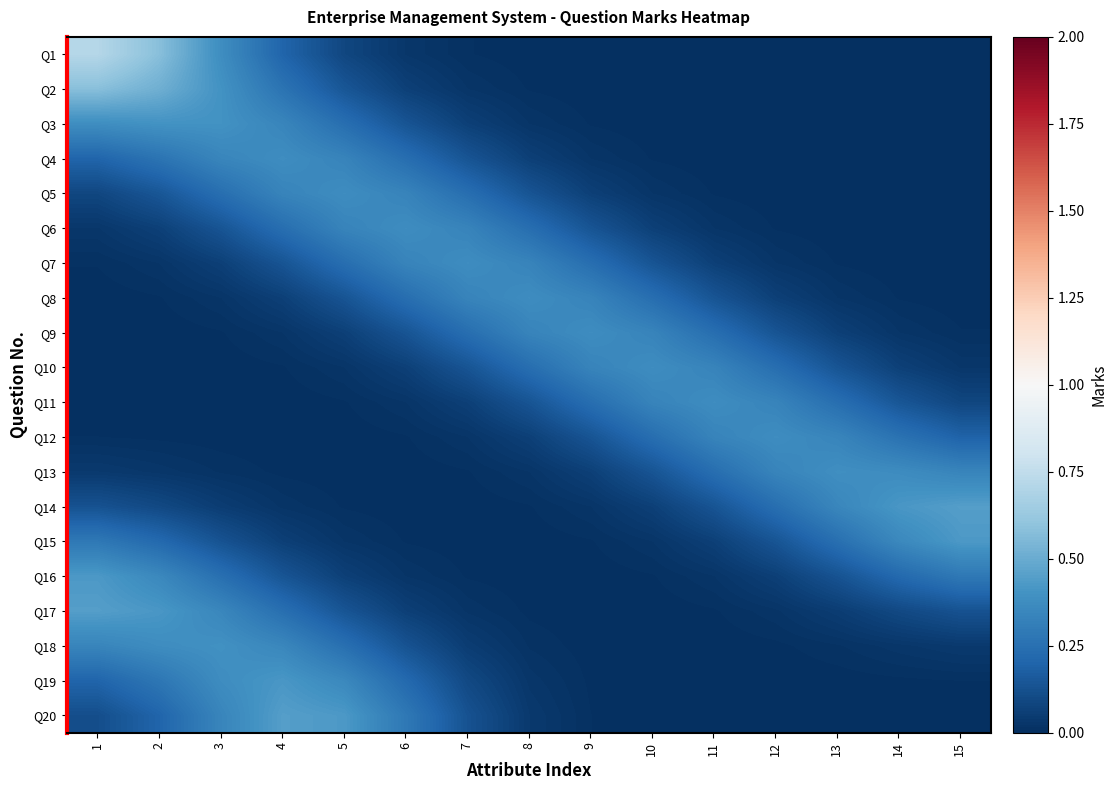

Reading right to left, list all the values displayed in this chart.

Q1: 15=0.0	14=0.0	13=0.0	12=0.0	11=0.0	10=0.0	9=0.0	8=0.0	7=0.0	6=0.0	5=0.1	4=0.2	3=0.4	2=0.6	1=0.7
Q2: 15=0.0	14=0.0	13=0.0	12=0.0	11=0.0	10=0.0	9=0.0	8=0.0	7=0.0	6=0.1	5=0.1	4=0.3	3=0.4	2=0.5	1=0.6
Q3: 15=0.0	14=0.0	13=0.0	12=0.0	11=0.0	10=0.0	9=0.0	8=0.0	7=0.1	6=0.1	5=0.2	4=0.3	3=0.4	2=0.4	1=0.4
Q4: 15=0.0	14=0.0	13=0.0	12=0.0	11=0.0	10=0.0	9=0.0	8=0.1	7=0.1	6=0.2	5=0.3	4=0.4	3=0.3	2=0.3	1=0.2
Q5: 15=0.0	14=0.0	13=0.0	12=0.0	11=0.0	10=0.0	9=0.1	8=0.1	7=0.2	6=0.3	5=0.4	4=0.3	3=0.2	2=0.1	1=0.1
Q6: 15=0.0	14=0.0	13=0.0	12=0.0	11=0.0	10=0.1	9=0.1	8=0.2	7=0.3	6=0.4	5=0.3	4=0.2	3=0.1	2=0.1	1=0.0
Q7: 15=0.0	14=0.0	13=0.0	12=0.0	11=0.1	10=0.1	9=0.2	8=0.3	7=0.4	6=0.3	5=0.2	4=0.1	3=0.1	2=0.0	1=0.0
Q8: 15=0.0	14=0.0	13=0.0	12=0.1	11=0.1	10=0.2	9=0.3	8=0.4	7=0.3	6=0.2	5=0.1	4=0.1	3=0.0	2=0.0	1=0.0
Q9: 15=0.0	14=0.0	13=0.1	12=0.1	11=0.2	10=0.3	9=0.4	8=0.3	7=0.2	6=0.1	5=0.1	4=0.0	3=0.0	2=0.0	1=0.0
Q10: 15=0.0	14=0.1	13=0.1	12=0.2	11=0.3	10=0.4	9=0.3	8=0.2	7=0.1	6=0.1	5=0.0	4=0.0	3=0.0	2=0.0	1=0.0
Q11: 15=0.1	14=0.1	13=0.2	12=0.3	11=0.4	10=0.3	9=0.2	8=0.1	7=0.1	6=0.0	5=0.0	4=0.0	3=0.0	2=0.0	1=0.0
Q12: 15=0.2	14=0.3	13=0.3	12=0.4	11=0.3	10=0.2	9=0.1	8=0.1	7=0.0	6=0.0	5=0.0	4=0.0	3=0.0	2=0.0	1=0.0
Q13: 15=0.3	14=0.4	13=0.4	12=0.3	11=0.2	10=0.1	9=0.1	8=0.0	7=0.0	6=0.0	5=0.0	4=0.0	3=0.0	2=0.0	1=0.0
Q14: 15=0.4	14=0.4	13=0.3	12=0.2	11=0.1	10=0.1	9=0.0	8=0.0	7=0.0	6=0.0	5=0.0	4=0.0	3=0.1	2=0.1	1=0.1
Q15: 15=0.4	14=0.4	13=0.2	12=0.1	11=0.1	10=0.0	9=0.0	8=0.0	7=0.0	6=0.0	5=0.0	4=0.1	3=0.1	2=0.2	1=0.3
Q16: 15=0.3	14=0.2	13=0.1	12=0.1	11=0.0	10=0.0	9=0.0	8=0.0	7=0.0	6=0.0	5=0.1	4=0.1	3=0.2	2=0.4	1=0.4
Q17: 15=0.1	14=0.1	13=0.1	12=0.0	11=0.0	10=0.0	9=0.0	8=0.0	7=0.0	6=0.1	5=0.1	4=0.2	3=0.3	2=0.4	1=0.4
Q18: 15=0.0	14=0.0	13=0.0	12=0.0	11=0.0	10=0.0	9=0.0	8=0.0	7=0.1	6=0.1	5=0.2	4=0.3	3=0.4	2=0.4	1=0.3
Q19: 15=0.0	14=0.0	13=0.0	12=0.0	11=0.0	10=0.0	9=0.0	8=0.0	7=0.1	6=0.2	5=0.4	4=0.4	3=0.4	2=0.3	1=0.2
Q20: 15=0.0	14=0.0	13=0.0	12=0.0	11=0.0	10=0.0	9=0.0	8=0.0	7=0.1	6=0.3	5=0.4	4=0.4	3=0.3	2=0.2	1=0.1